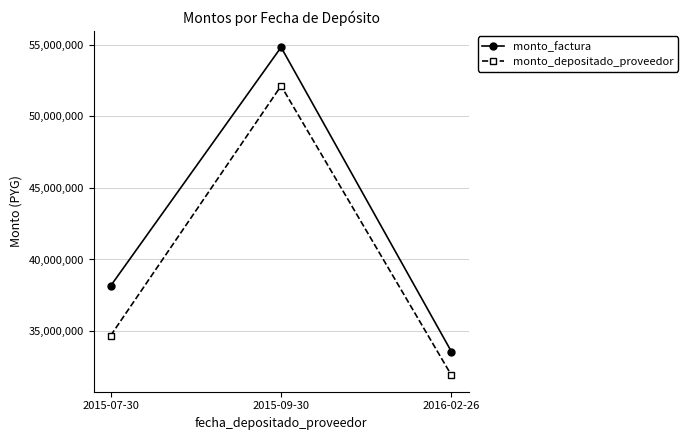

True or false: monto_factura has a value of 33560250 at 2016-02-26.

True